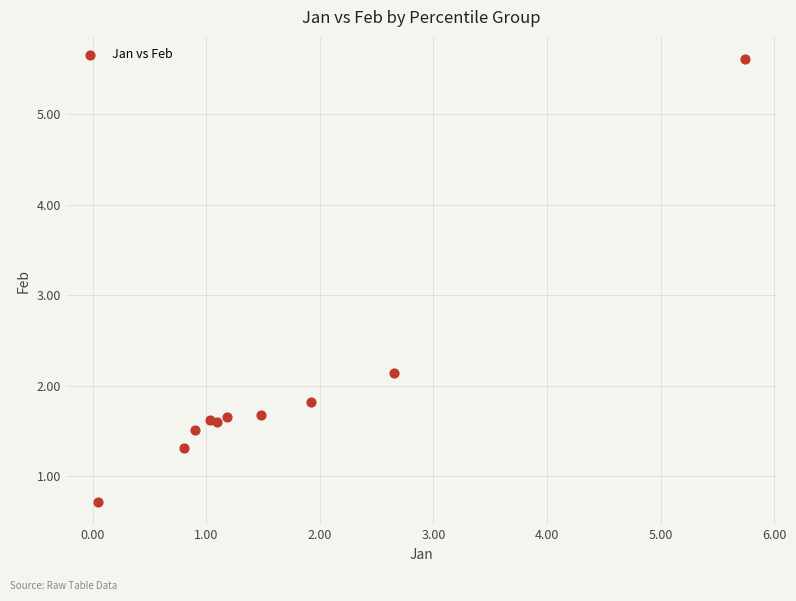

What Y value in the scatter plot is closest to 3?

2.1